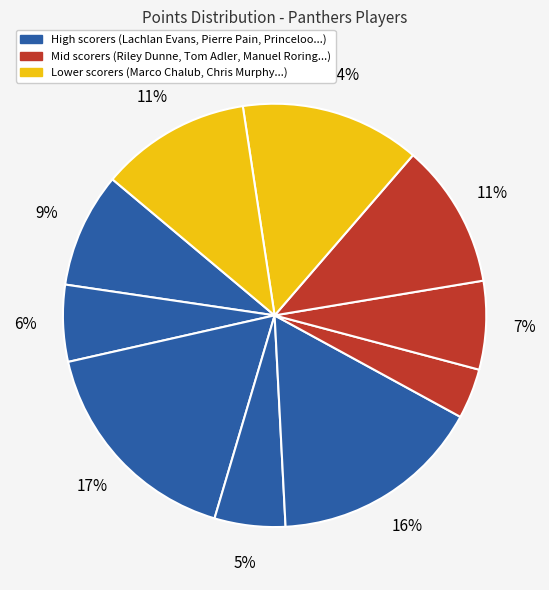

Does any single category account for the majority?

No